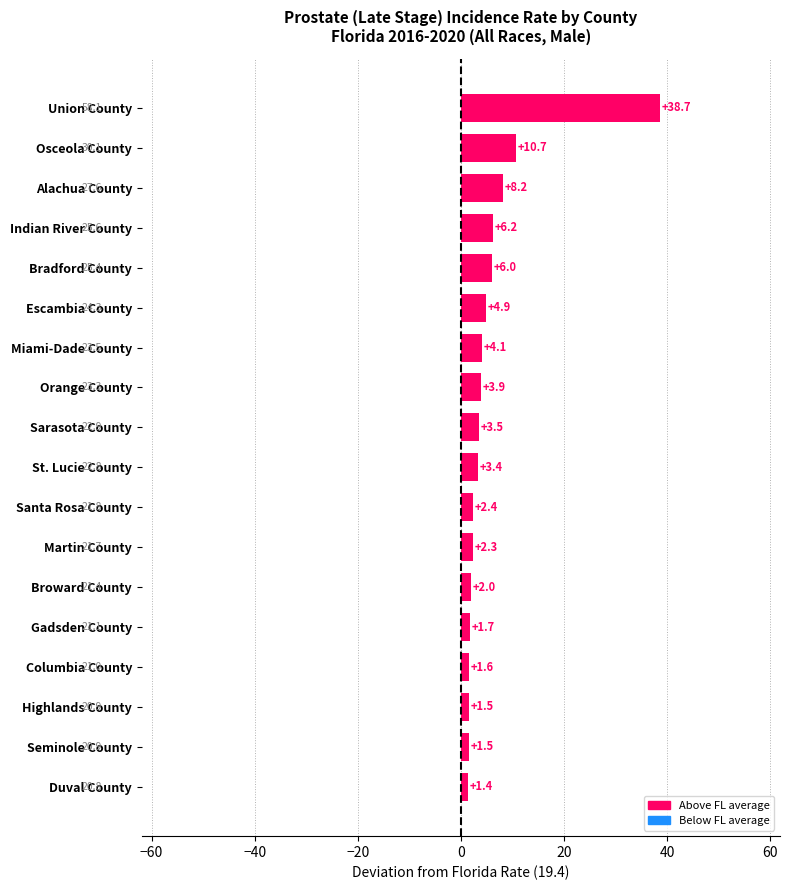

What is the change in value from Broward County to Martin County?

+0.3